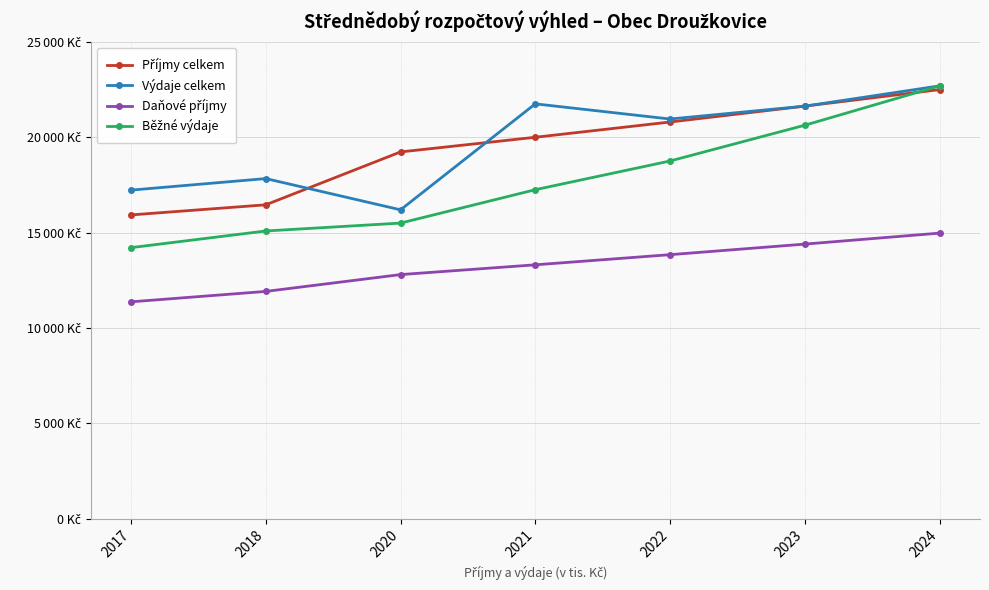

Is this an area chart (filled region under the line)?

No